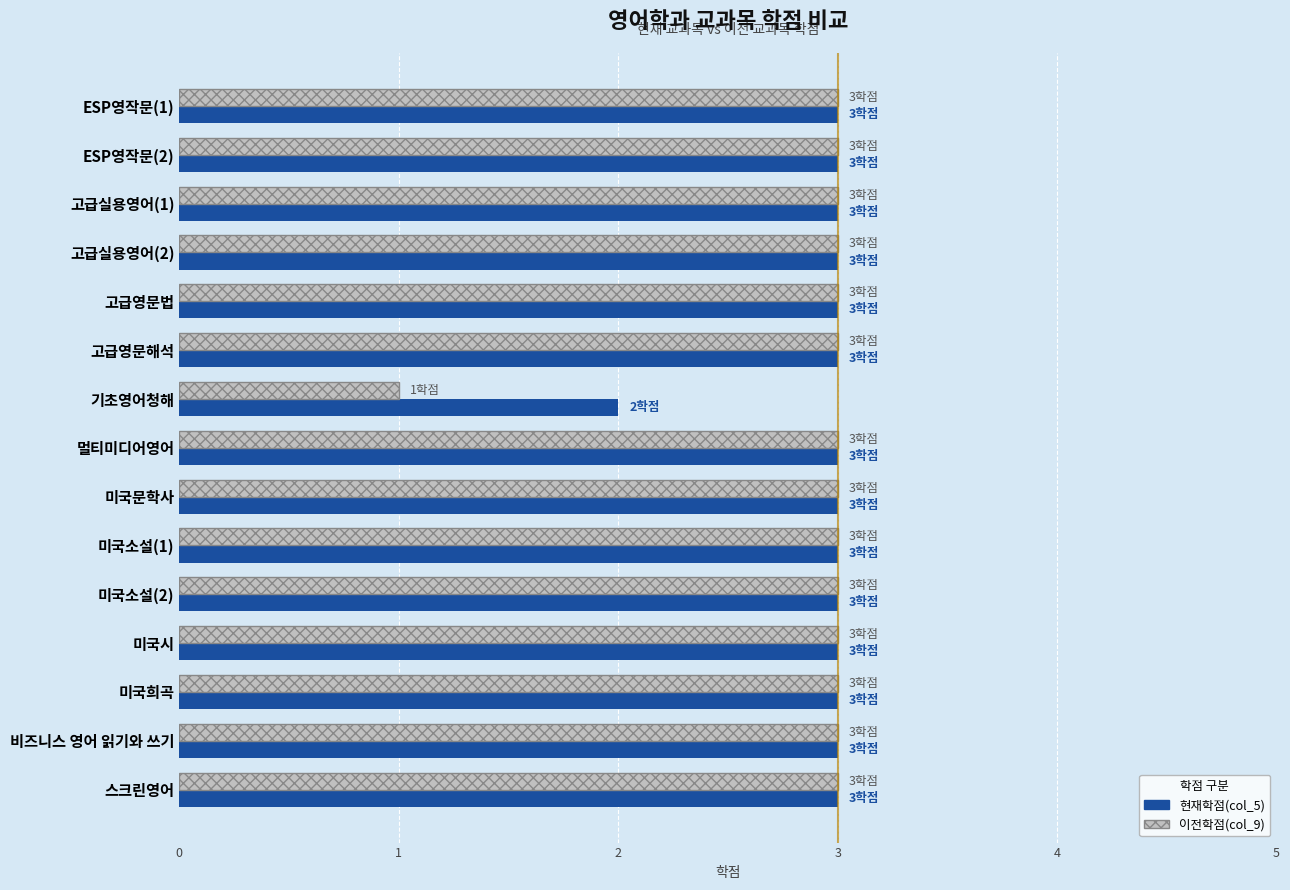

Is it true that 현재학점(col_5) equals 3 at 스크린영어?

True